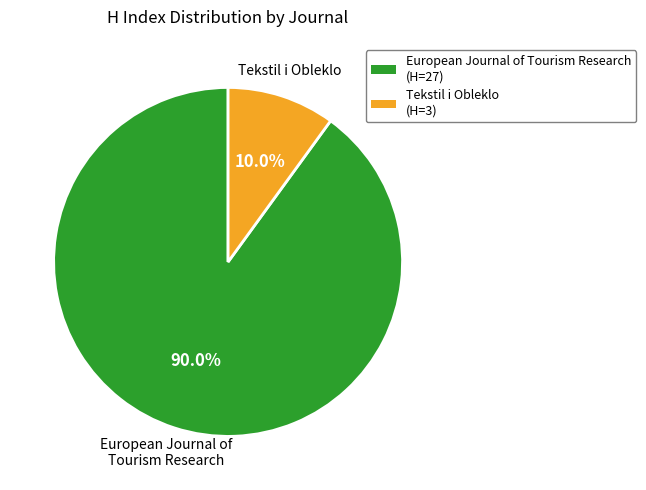

Does any single category account for the majority?

Yes